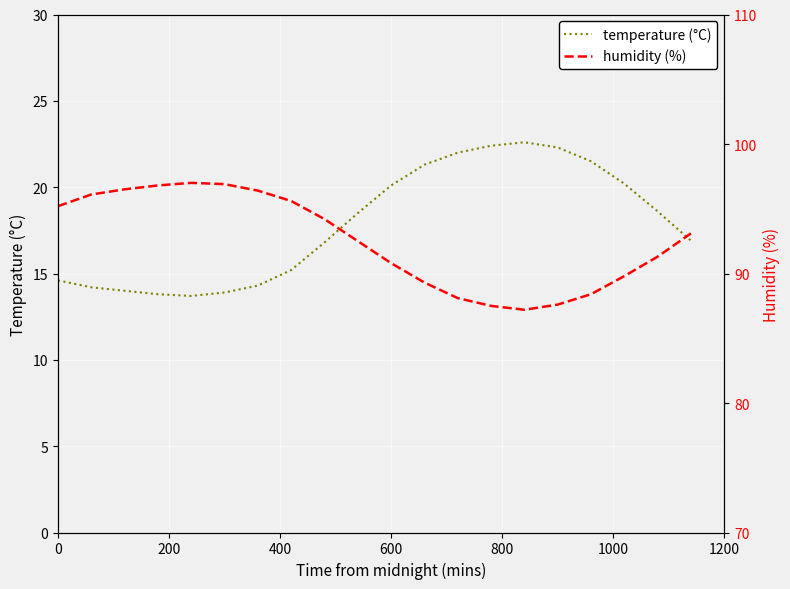

True or false: humidity (%) and temperature (°C) cross at least once.

False